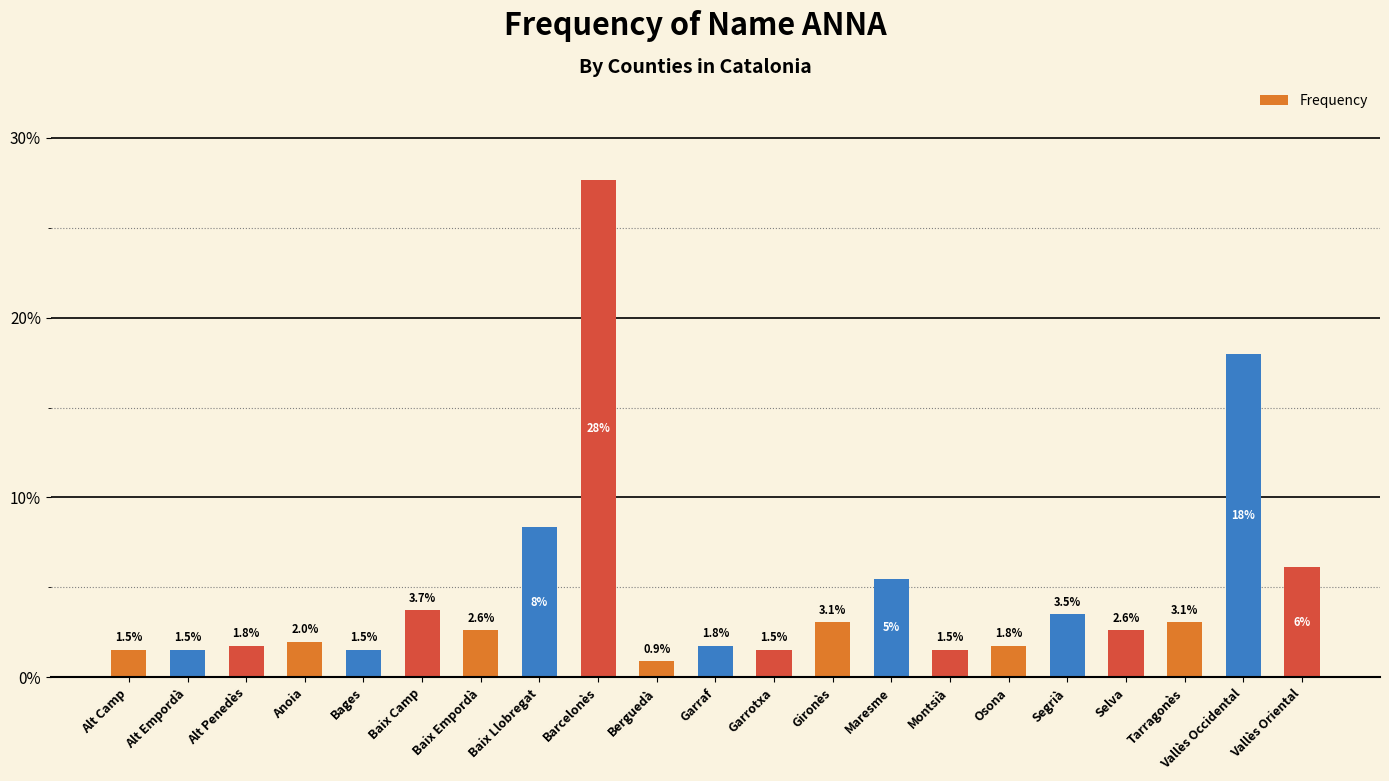

Between Maresme and Baix Llobregat, which is larger?

Baix Llobregat